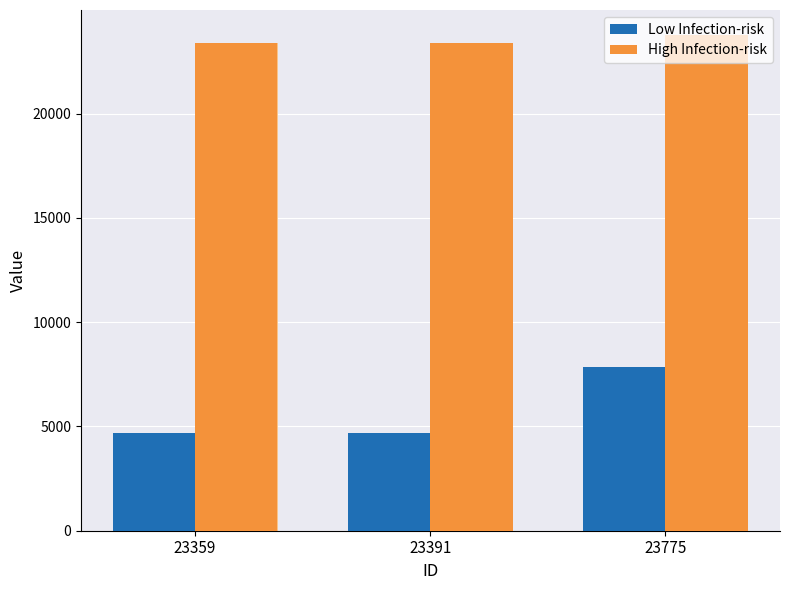

At 23391, list the series in order from smallest to largest.

Low Infection-risk, High Infection-risk